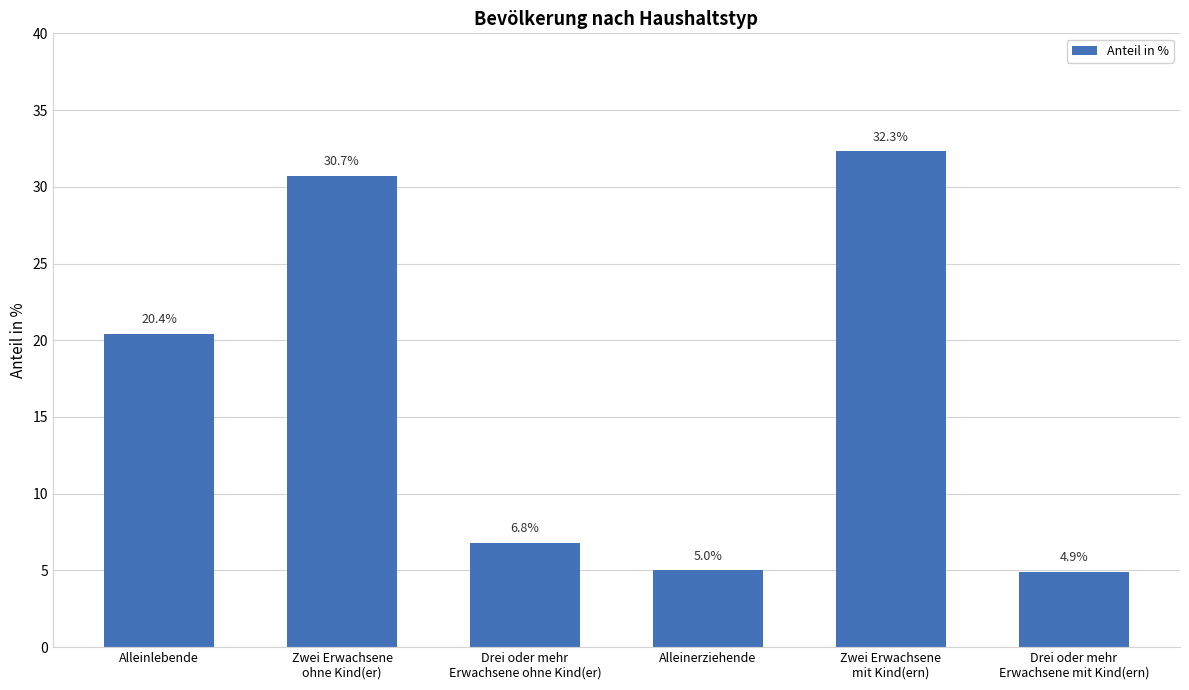

What is the difference between the maximum and second lowest values?

27.3